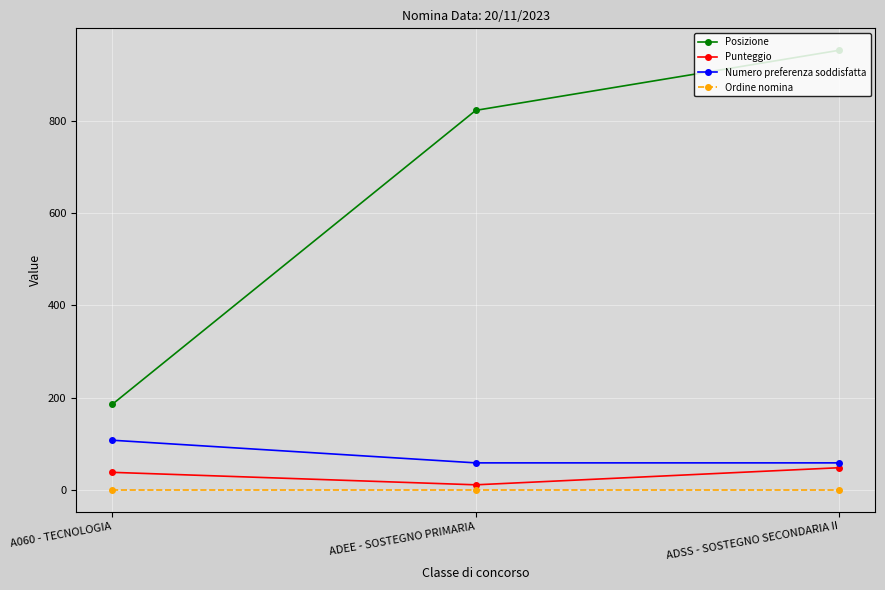

Which category has the highest value across all series?

ADSS - SOSTEGNO SECONDARIA II